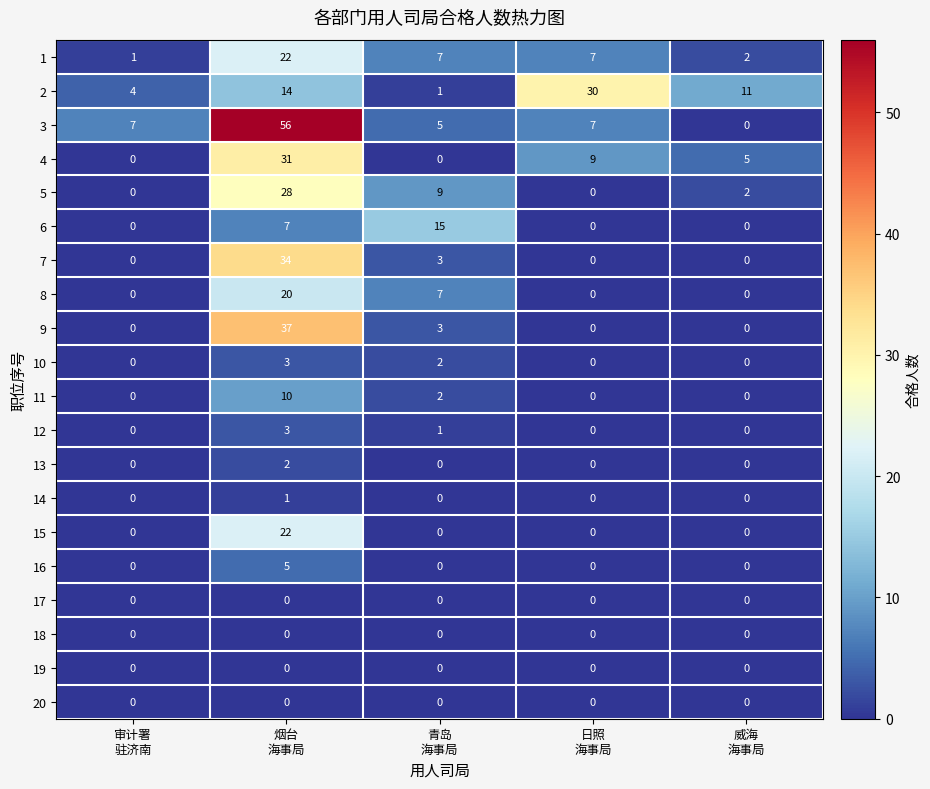

Which series has the widest spread of values?

3